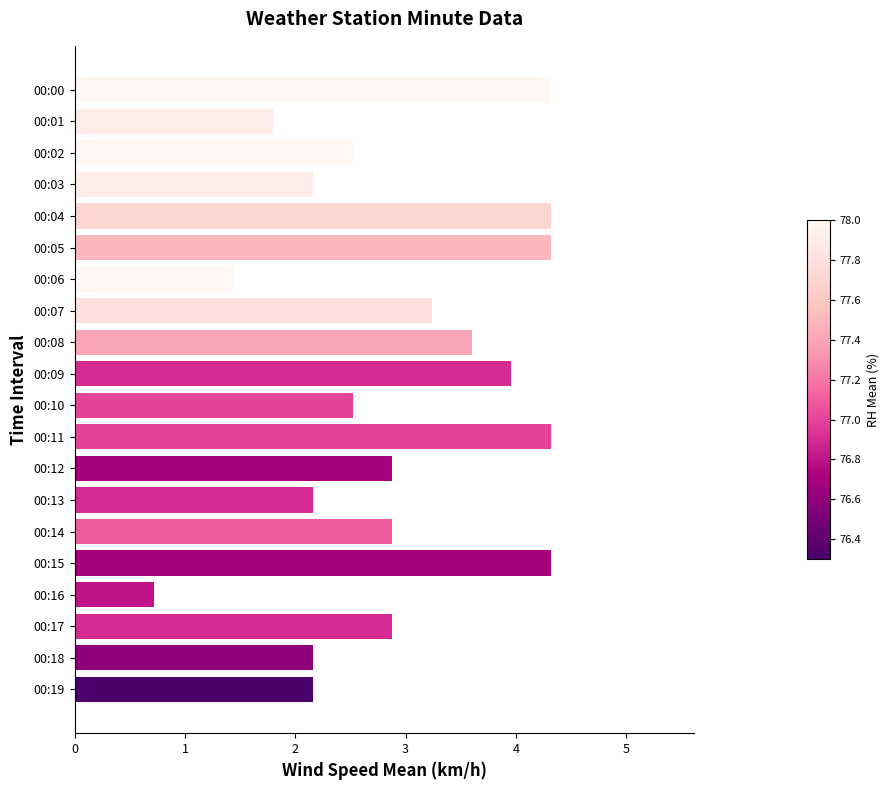

Is it true that the value at 00:12 is 3.8?

False